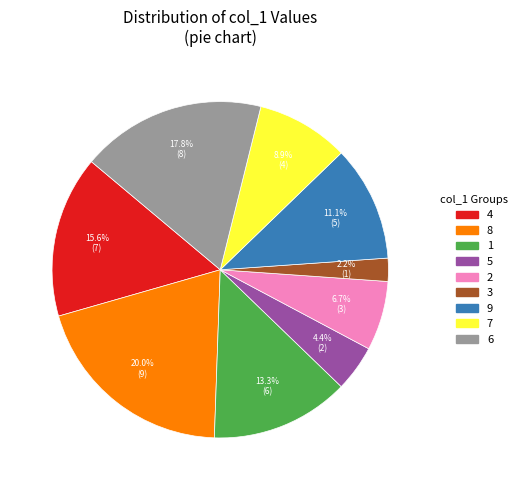

Count the number of slices in the pie.

9